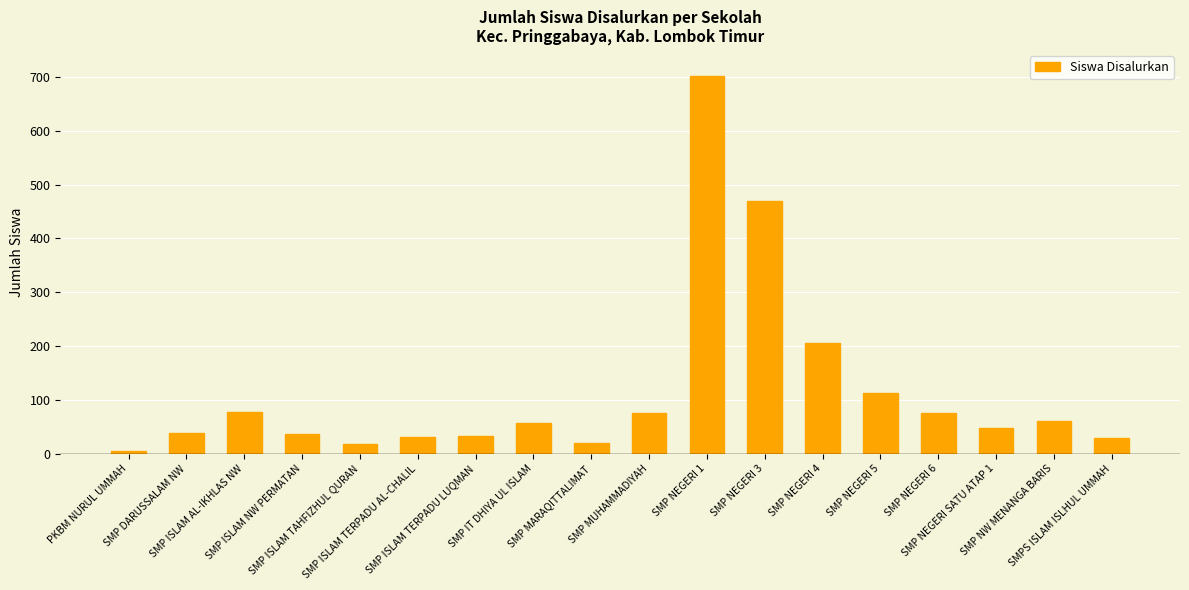

How many distinct data groups are displayed?

1